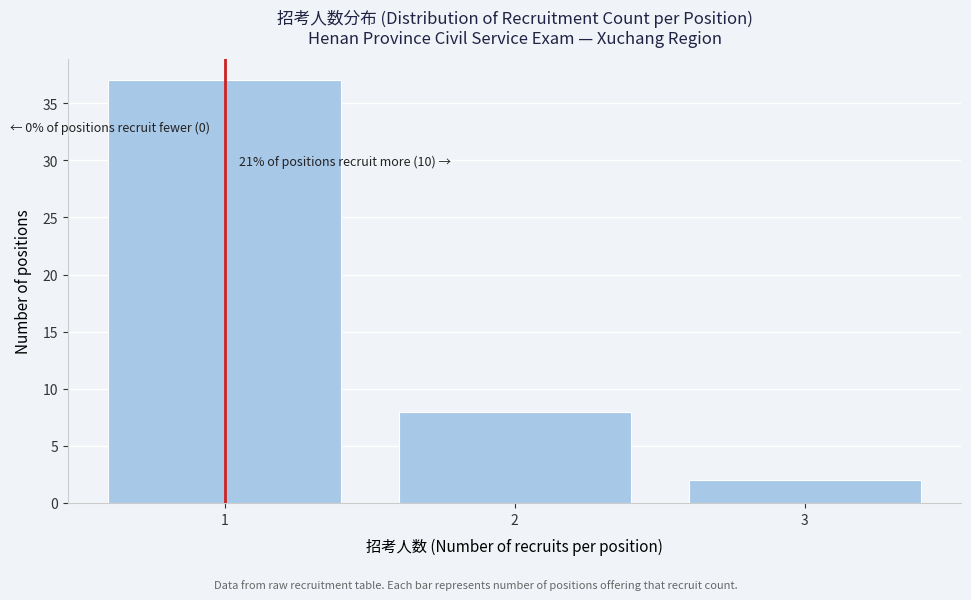

Reading right to left, extract all data points from this chart.

2	8	37